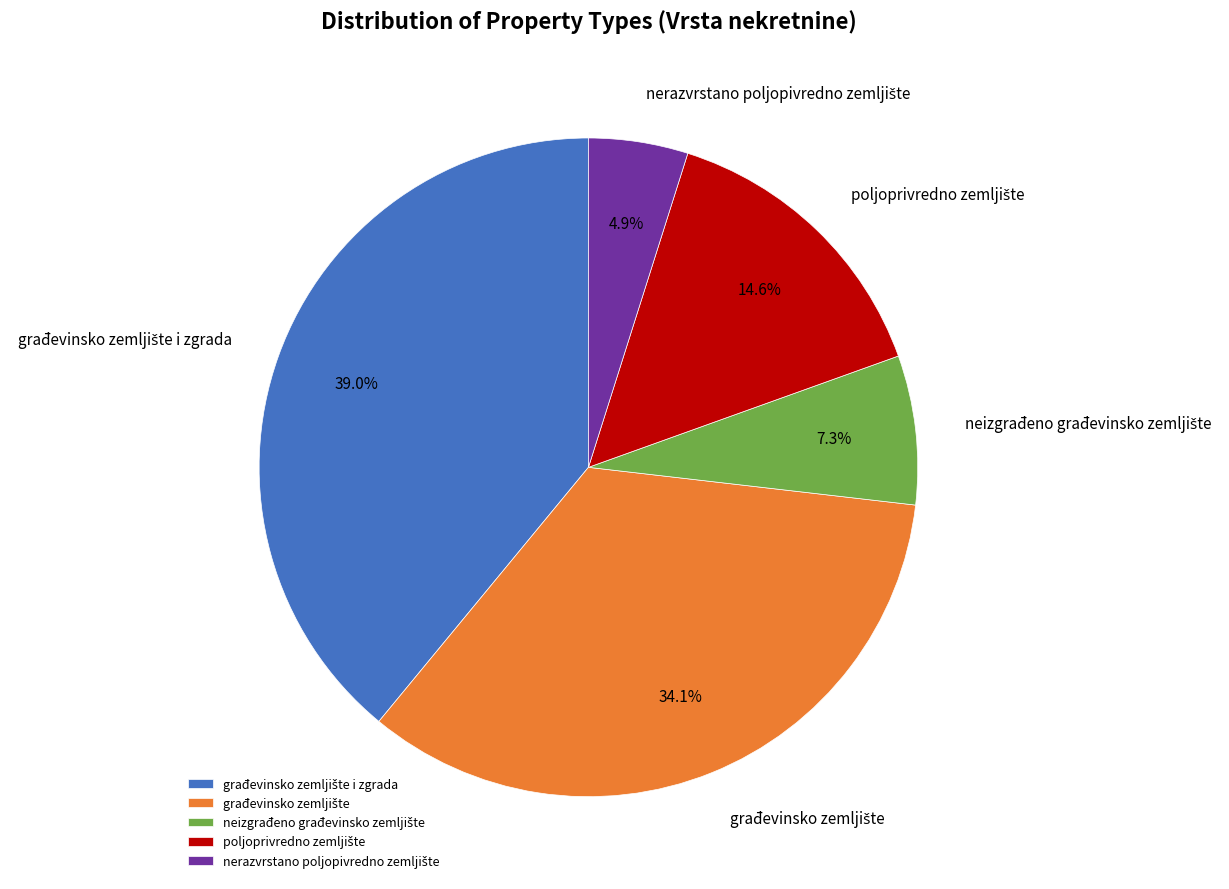

Is there any slice that represents more than half of the pie?

No